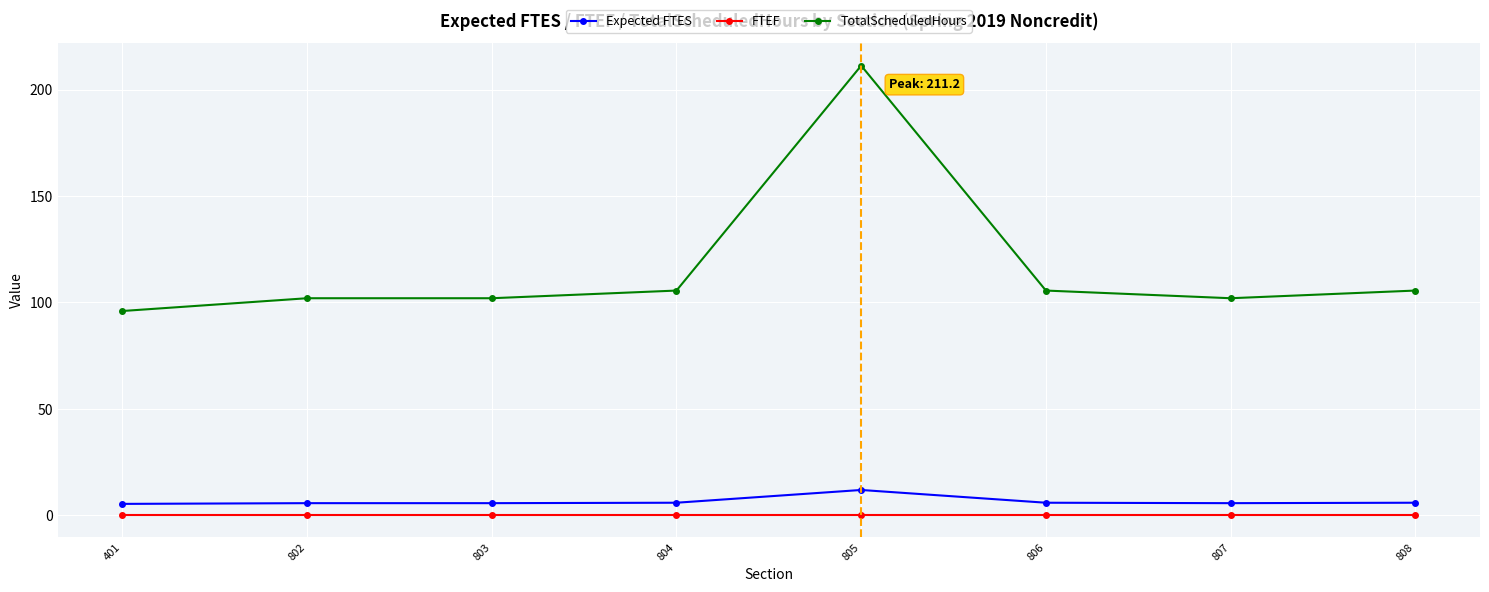

What value does the Expected FTES series have at 808?

6.0